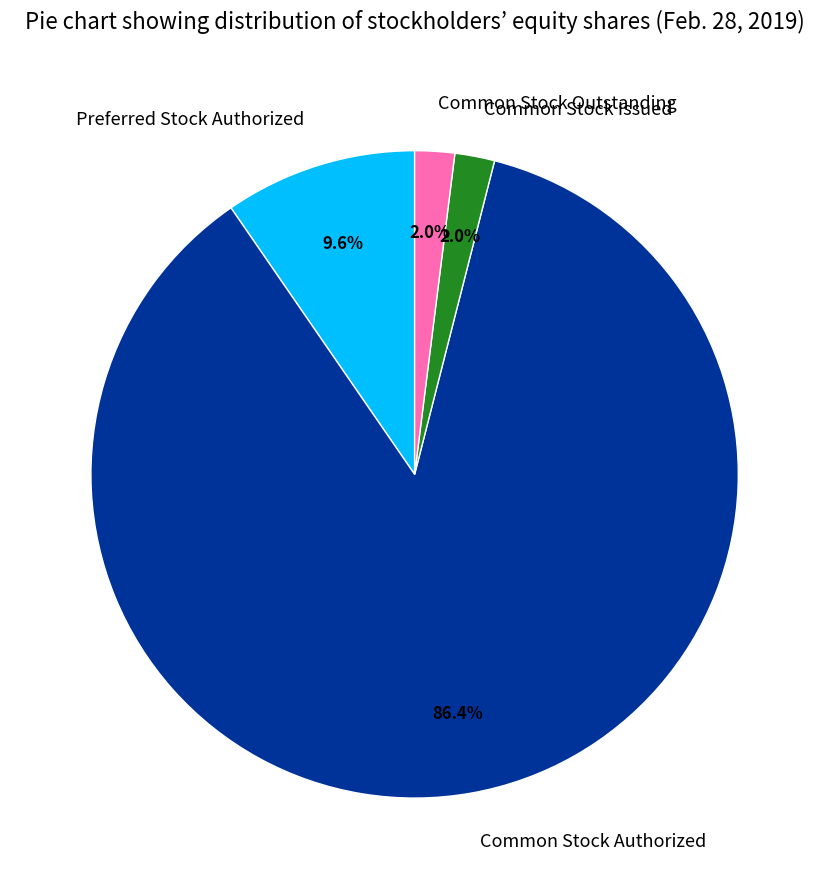

True or false: Common Stock Authorized accounts for 86% of the total.

True